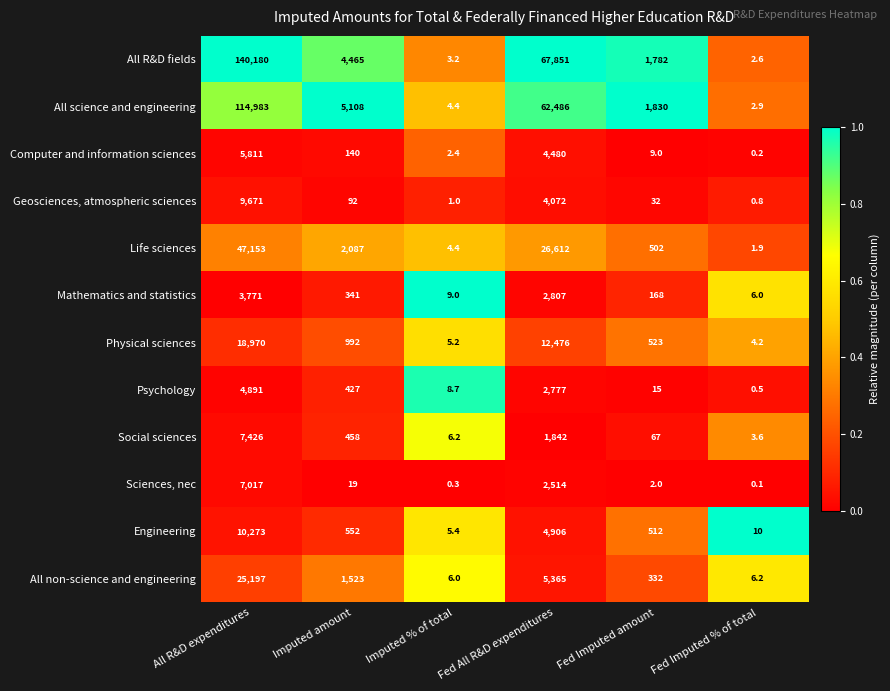

The Engineering series shows 552.0 at Imputed amount. True or false?

True